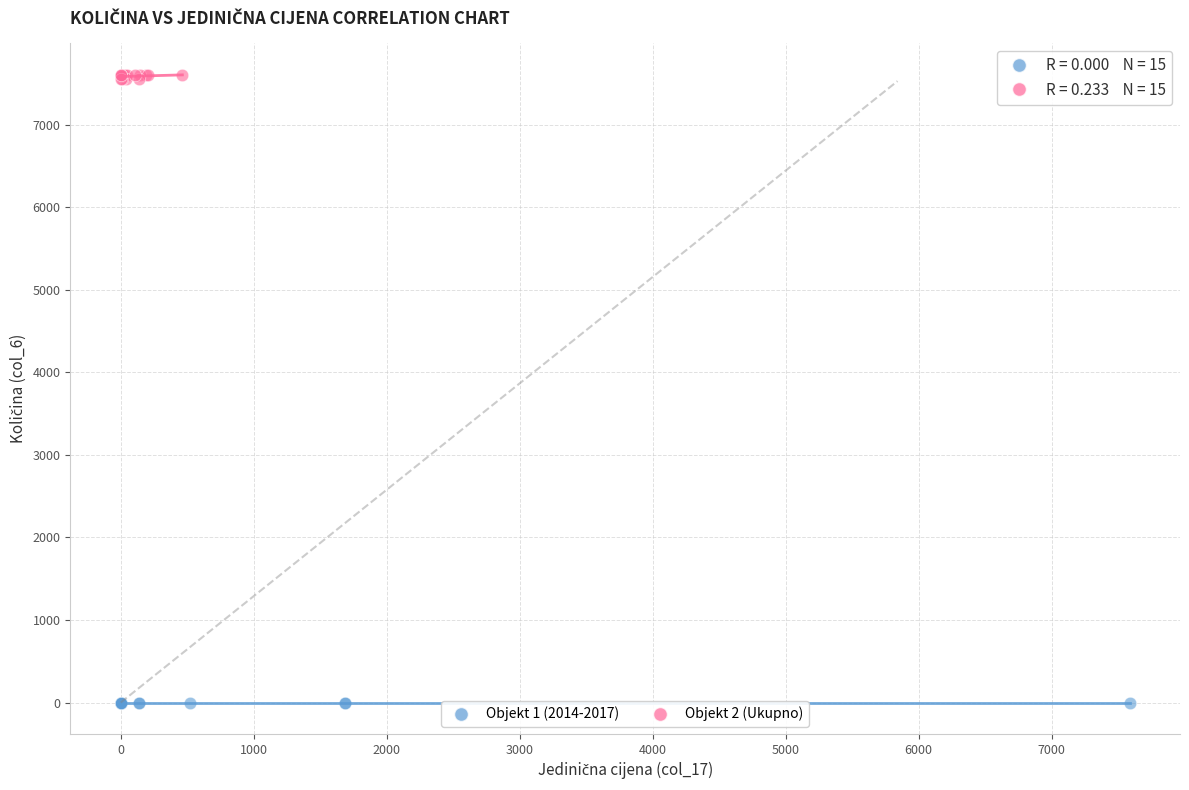

Which series reaches the minimum Y coordinate?

Objekt 1 (2014-2017)